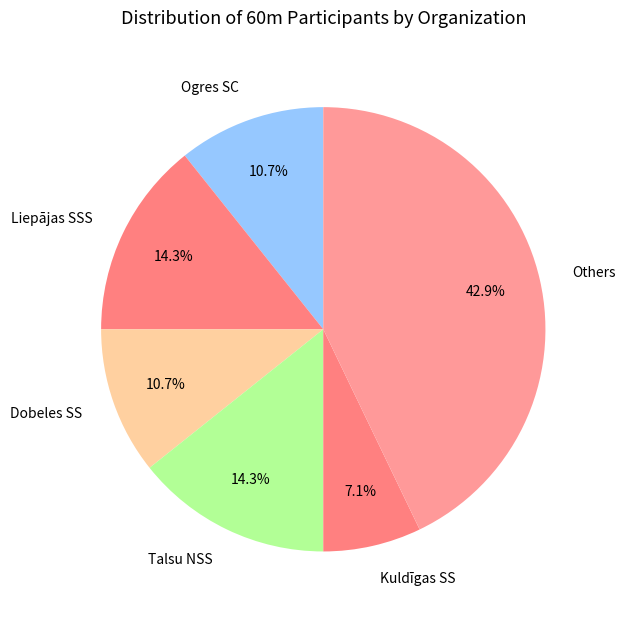

Is the sum of Ogres SC and Talsu NSS greater than half?

No